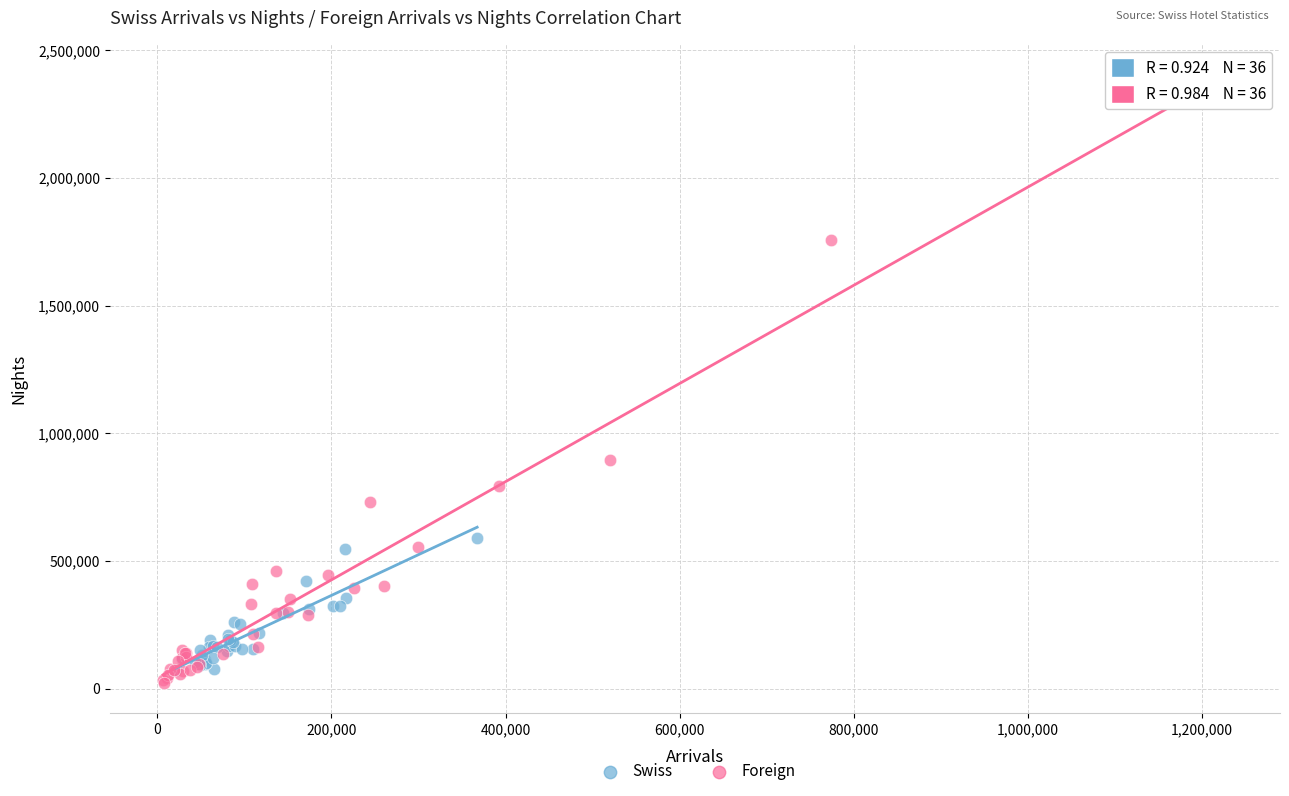

Which series has the widest spread of Y values?

Foreign